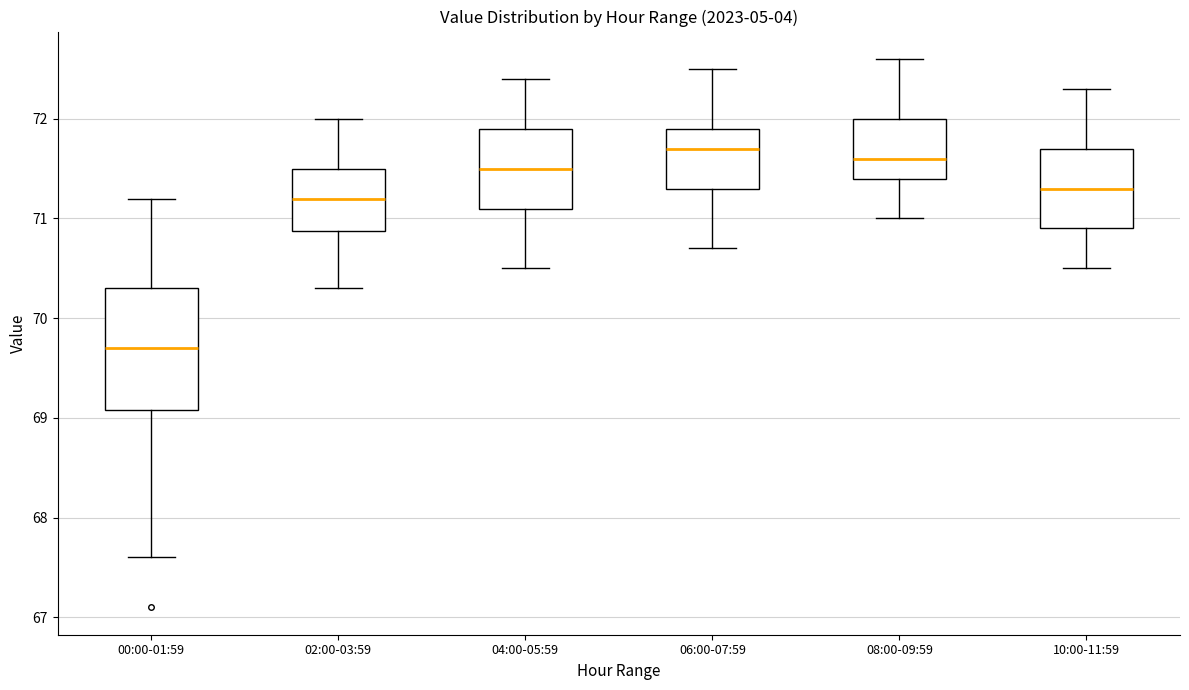

Which box is the tallest, from its lower edge to its upper edge?

00:00-01:59